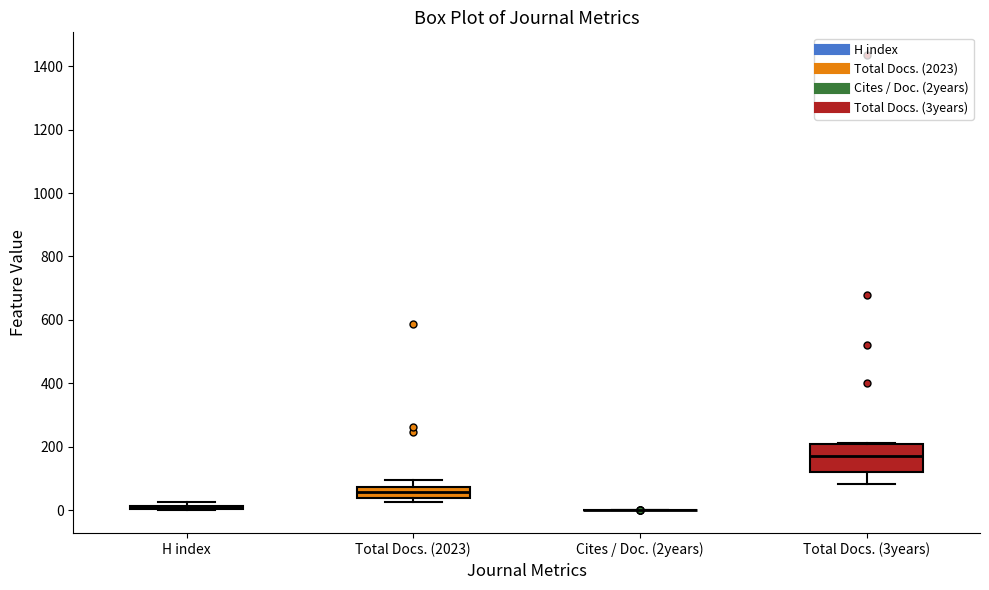

Where is the lower edge of the box for Total Docs. (3years) on the y-axis? The values are not printed on the chart, so give them approximately, as read against the axis.

120